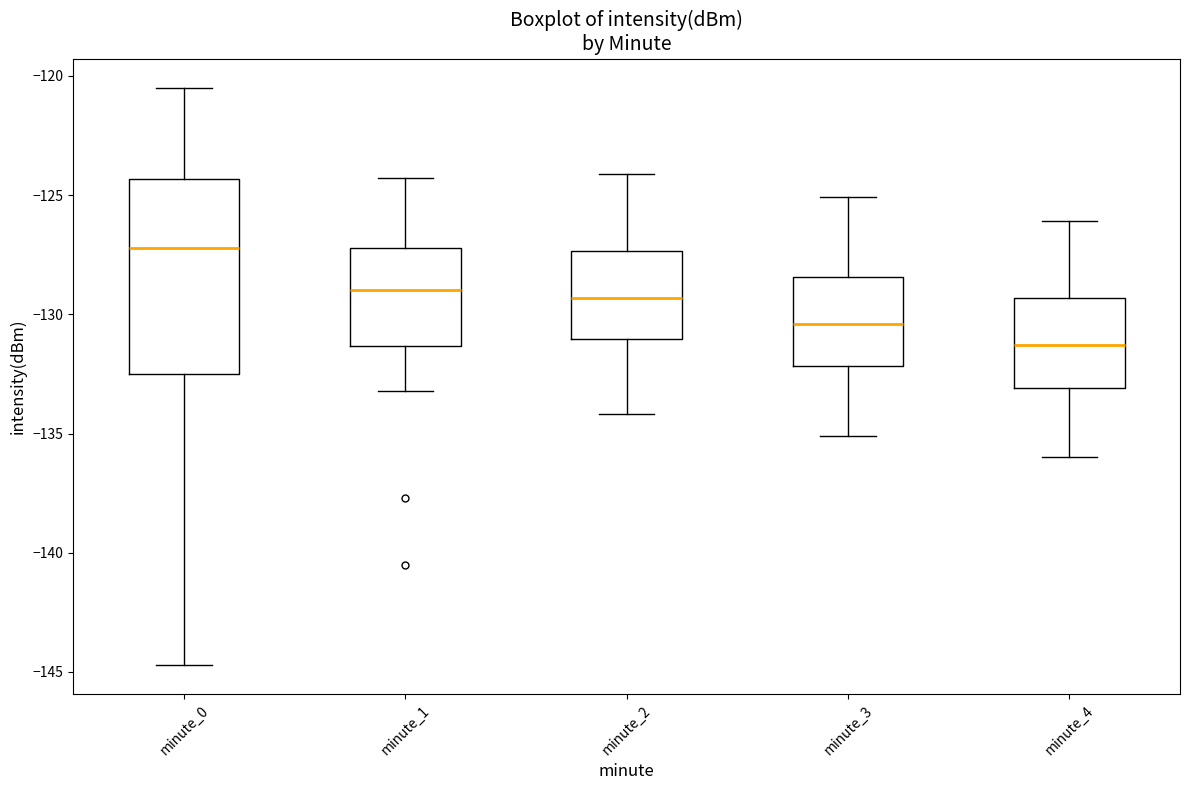

Which box is the tallest, from its lower edge to its upper edge?

minute_0